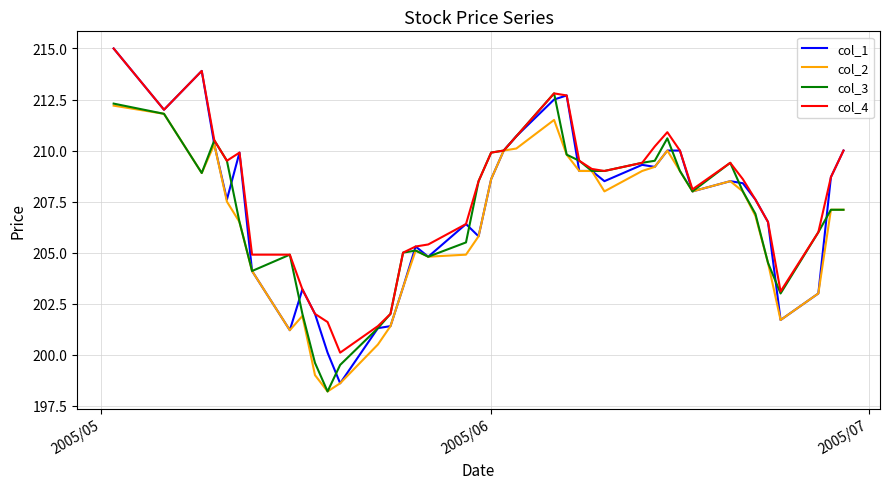

What is the lowest value of the col_4 series?

200.1